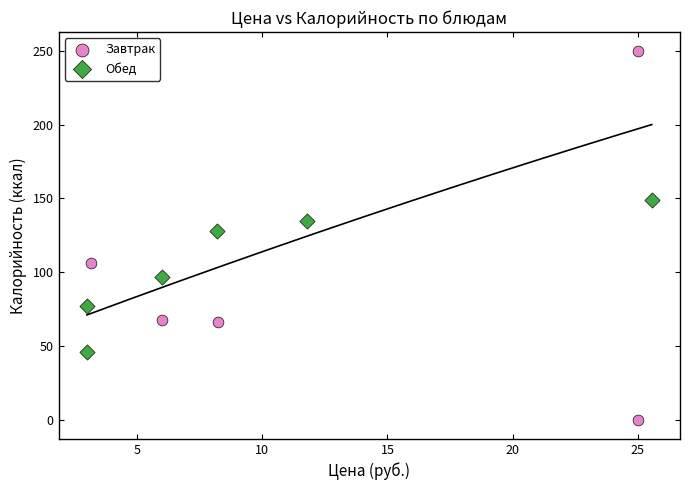

Which series contains the highest Y value?

Завтрак